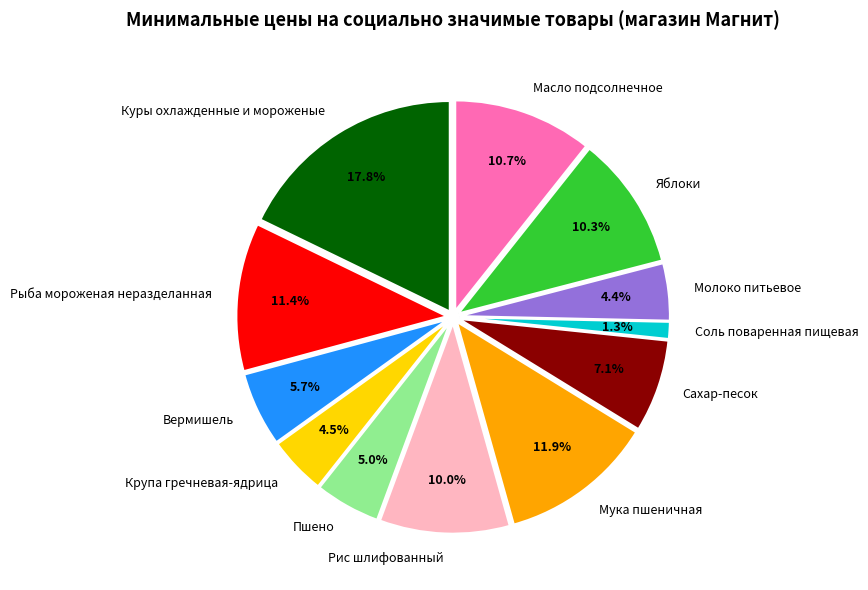

Between Соль поваренная пищевая and Яблоки, which is larger?

Яблоки